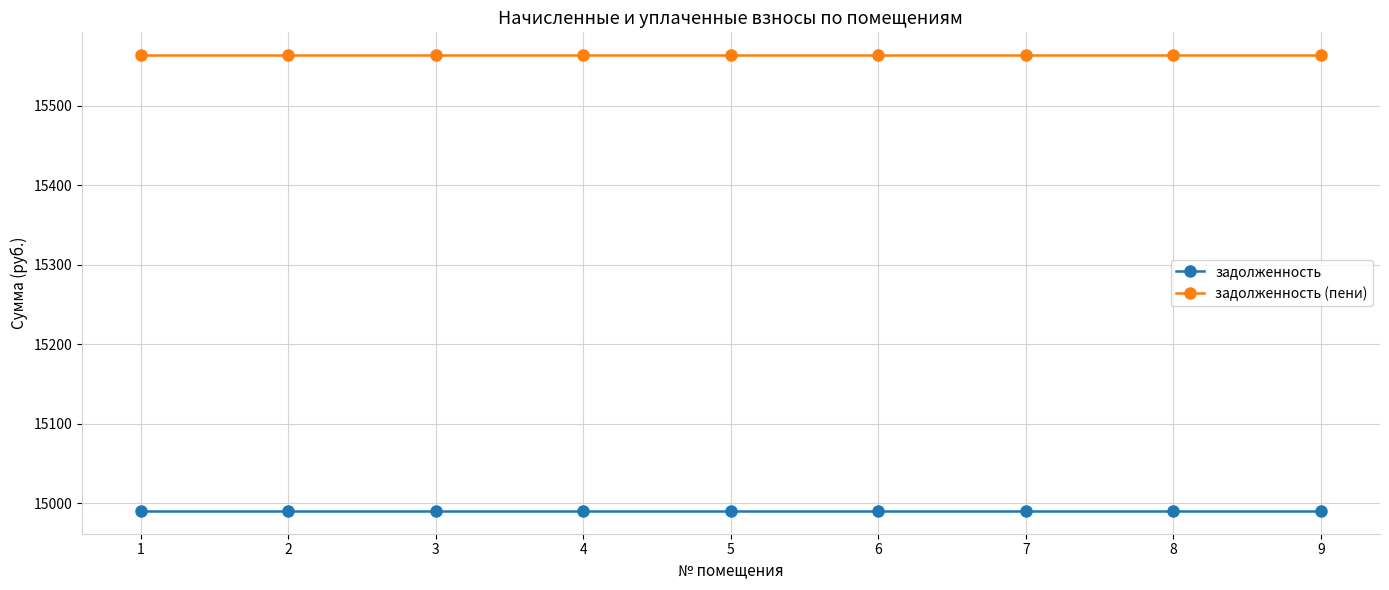

Reading left to right, what are all the values shown in this chart?

задолженность: 14990.5	14990.5	14990.5	14990.5	14990.5	14990.5	14990.5	14990.5	14990.5
задолженность (пени): 15563.8	15563.8	15563.8	15563.8	15563.8	15563.8	15563.8	15563.8	15563.8